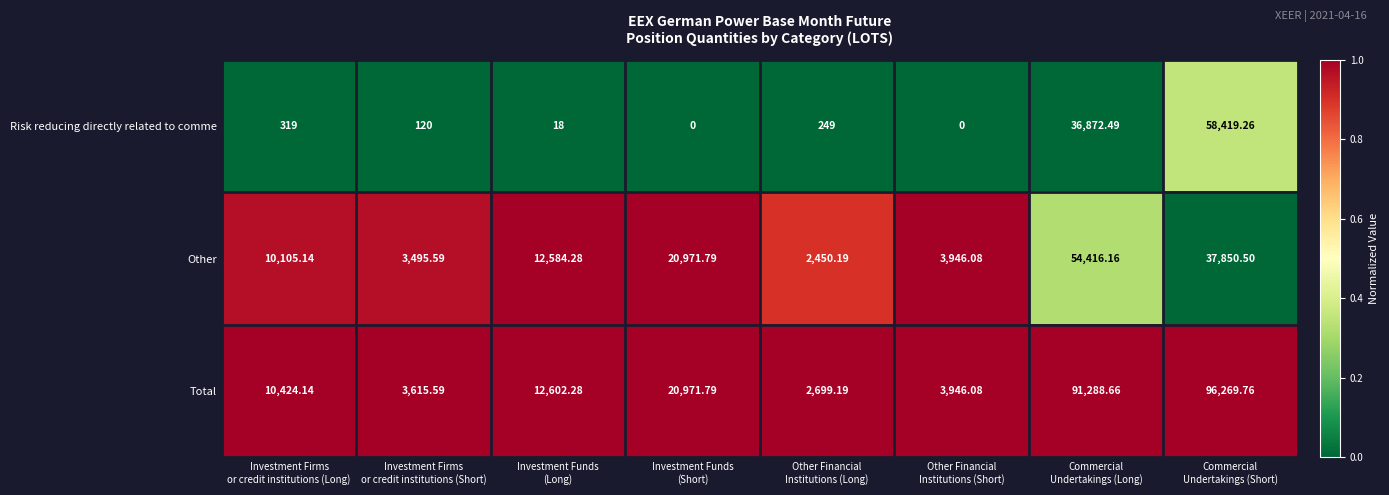

Which series has the largest total across all categories?

Total